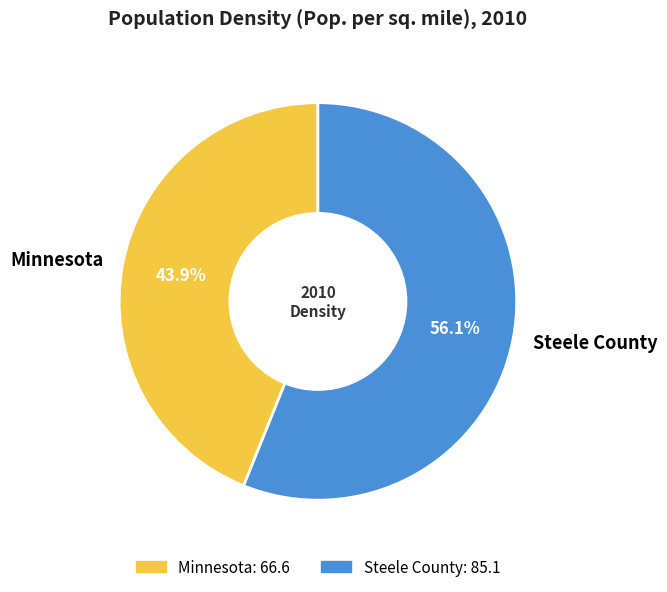

Count the number of slices in the pie.

2